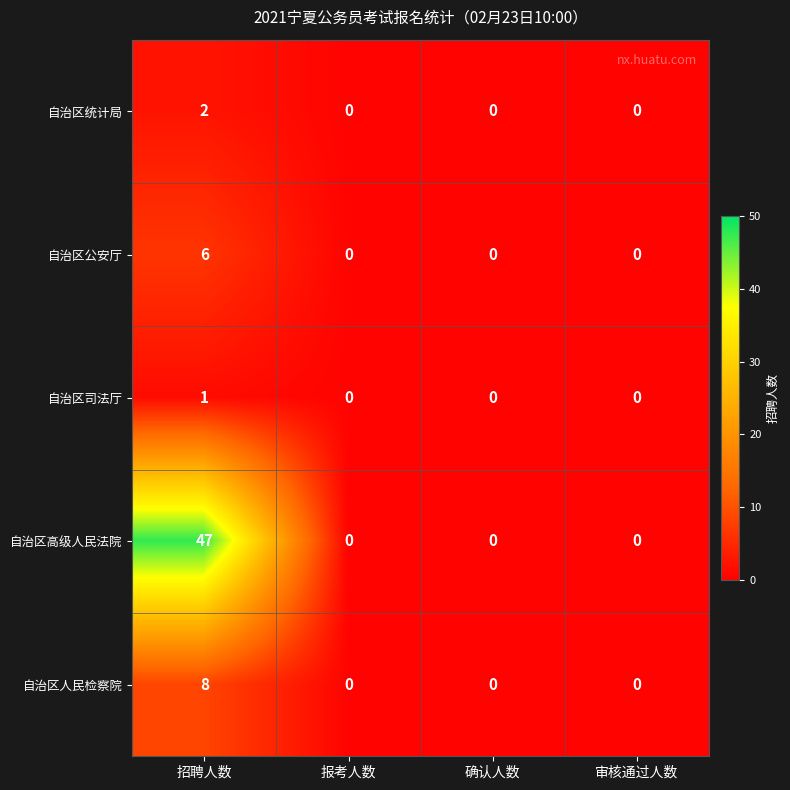

Which series has the widest spread of values?

自治区高级人民法院